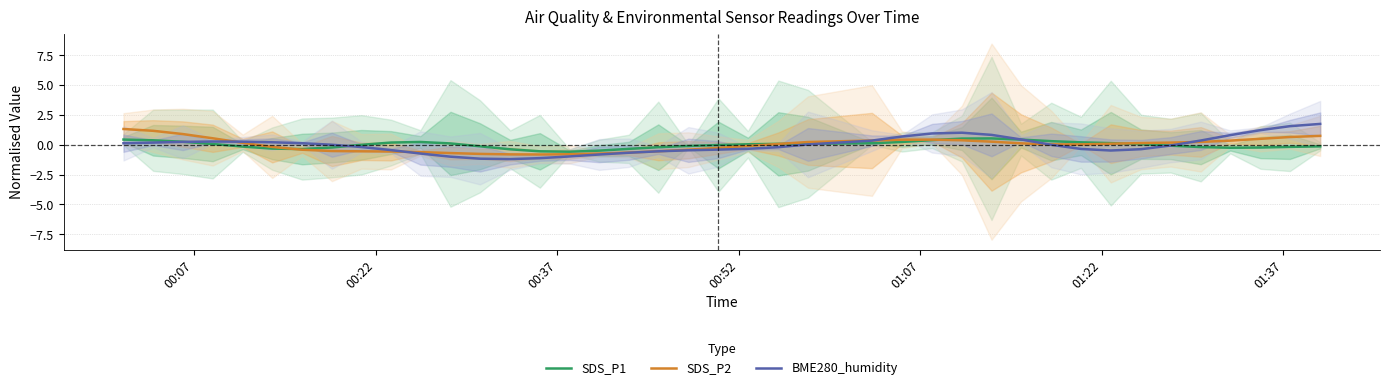

How many data points does each series have?

40